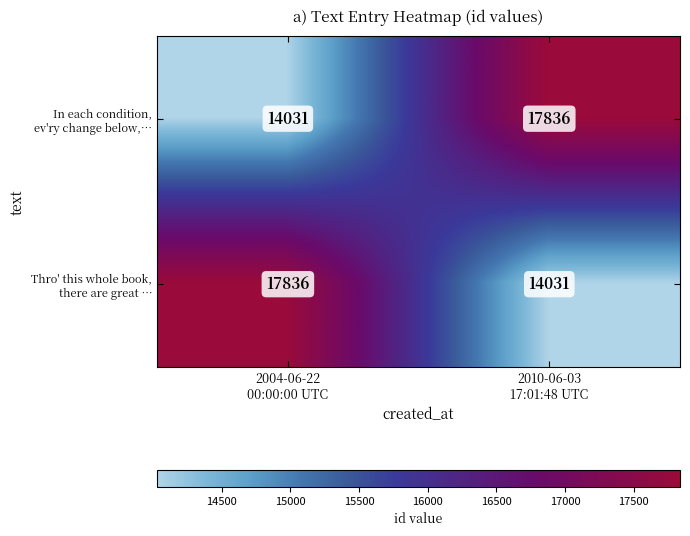

What is the smallest value displayed?

14031